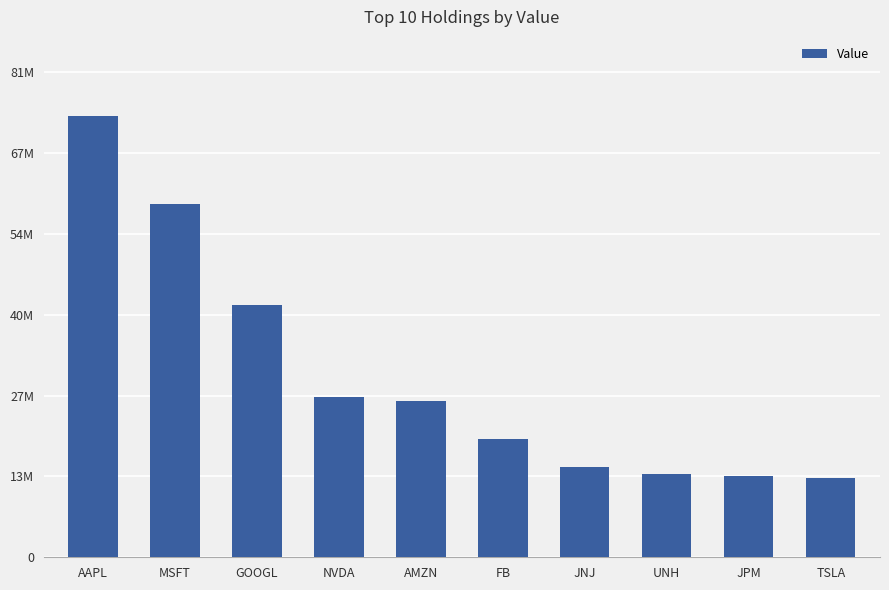

What is the minimum value shown in the chart?

13315457